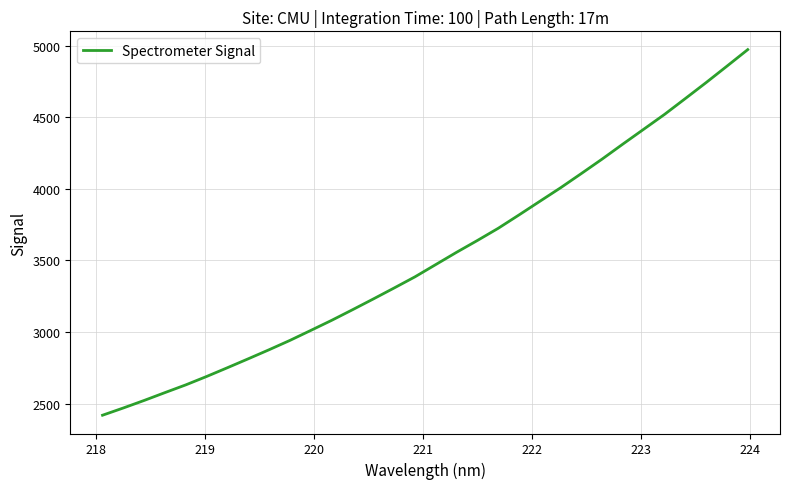

What is the greatest value displayed?

4972.9